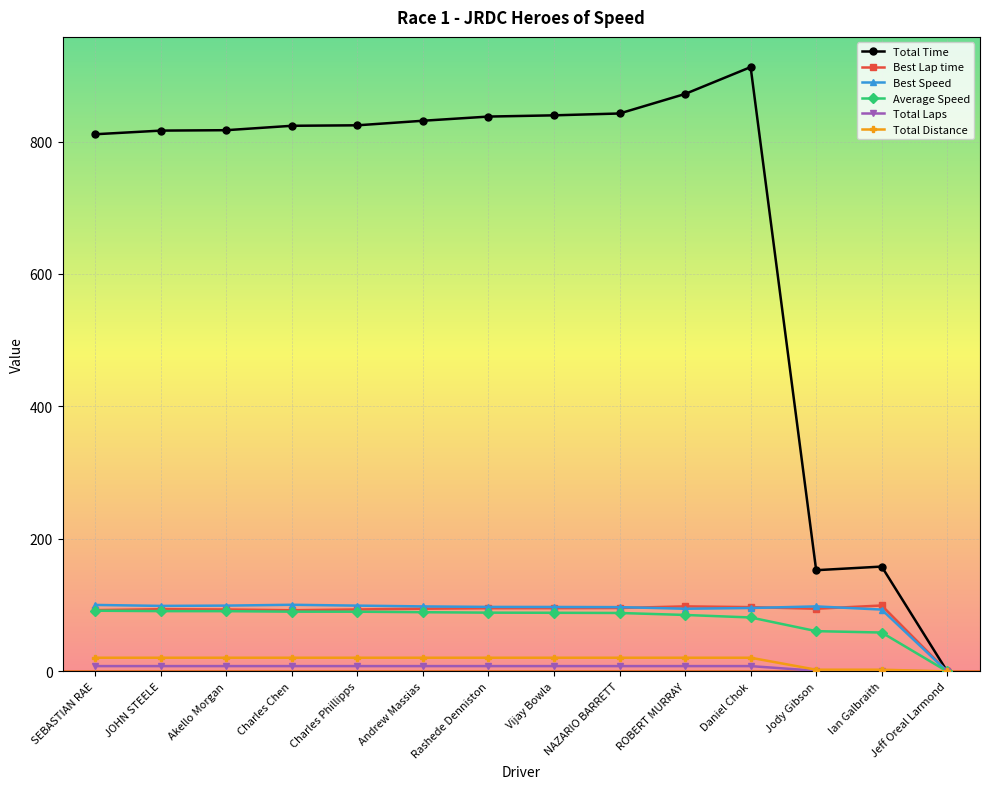

Which series changed the most between Daniel Chok and Ian Galbraith?

Total Time